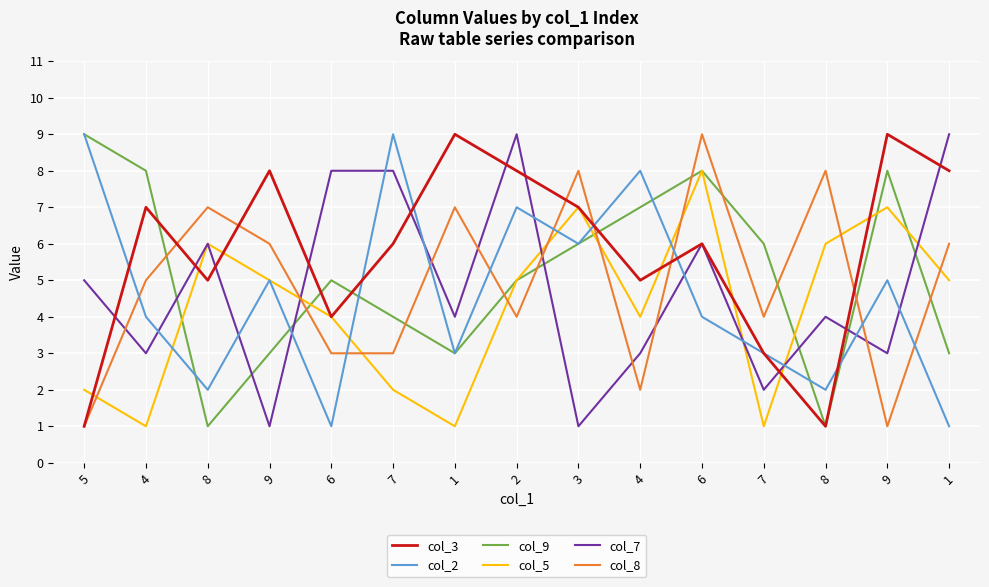

Is this an area chart (filled region under the line)?

No